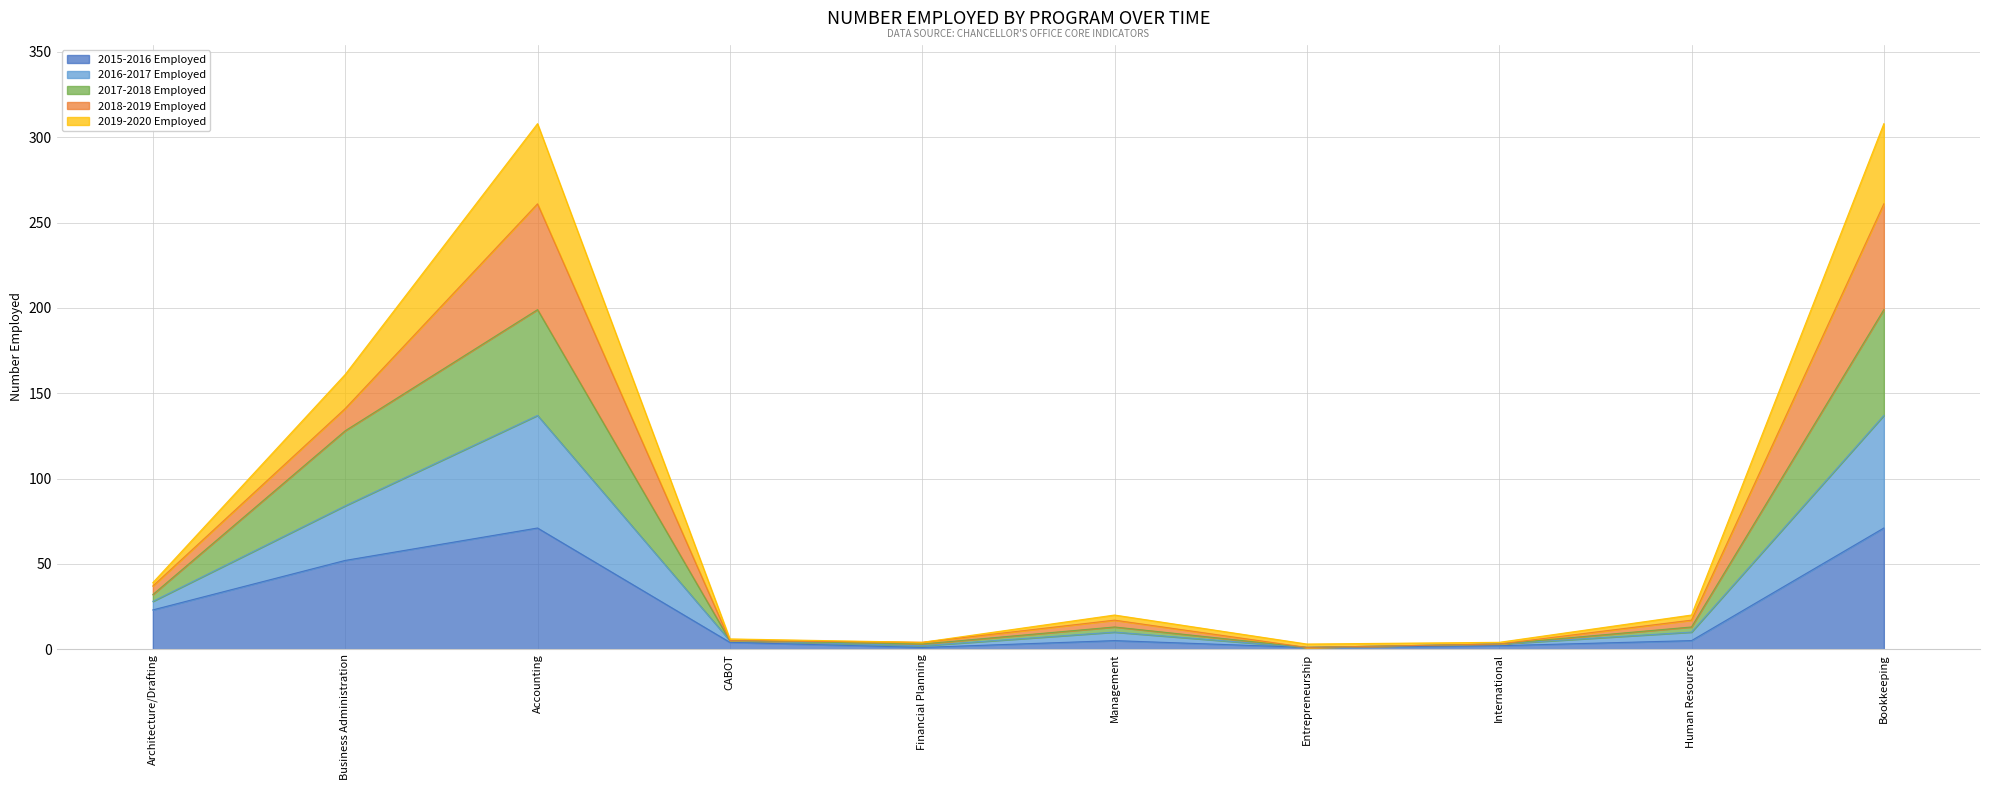

List the labels in order of 2016-2017 Employed value, smallest first.

Entrepreneurship, Financial Planning, International, CABOT, Management, Human Resources, Architecture/Drafting, Business Administration, Accounting, Bookkeeping